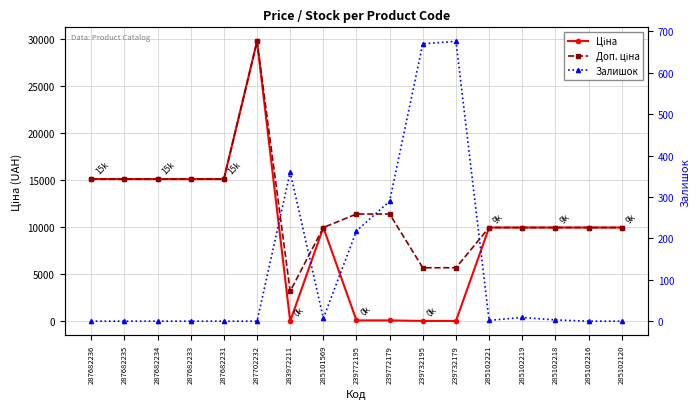

How many data points in Ціна are above 9974?

12